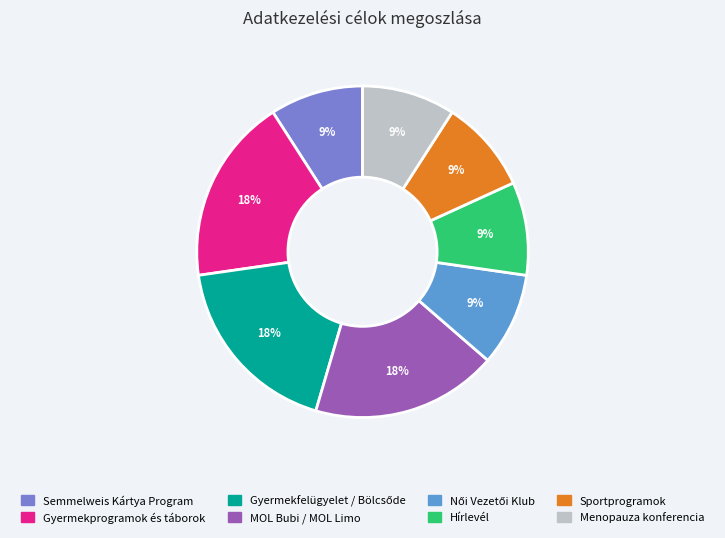

Is there a majority slice in this chart?

No